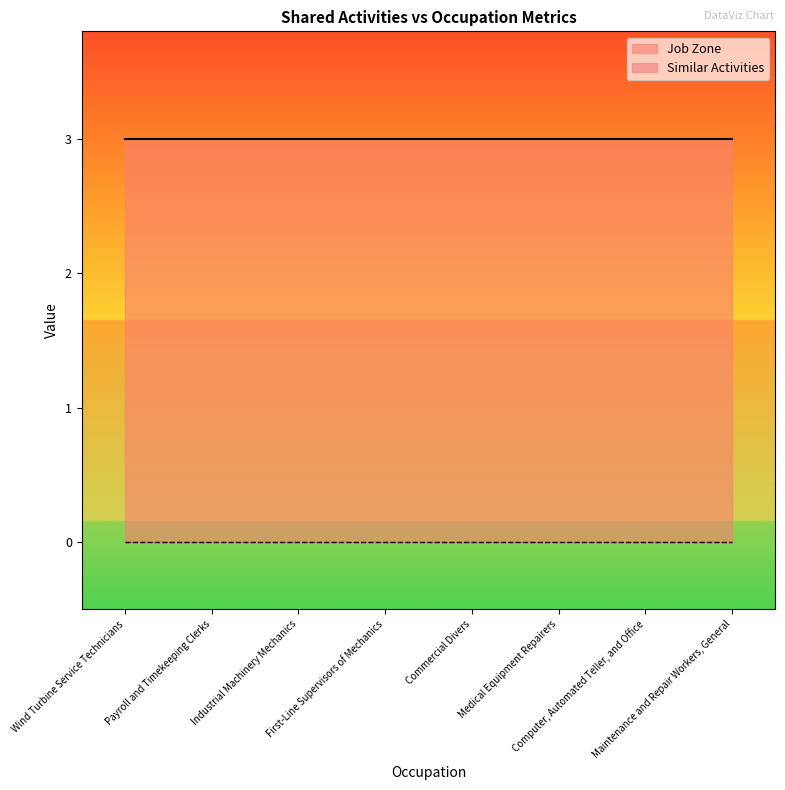

At which category is the sum across all series the highest?

Wind Turbine Service Technicians